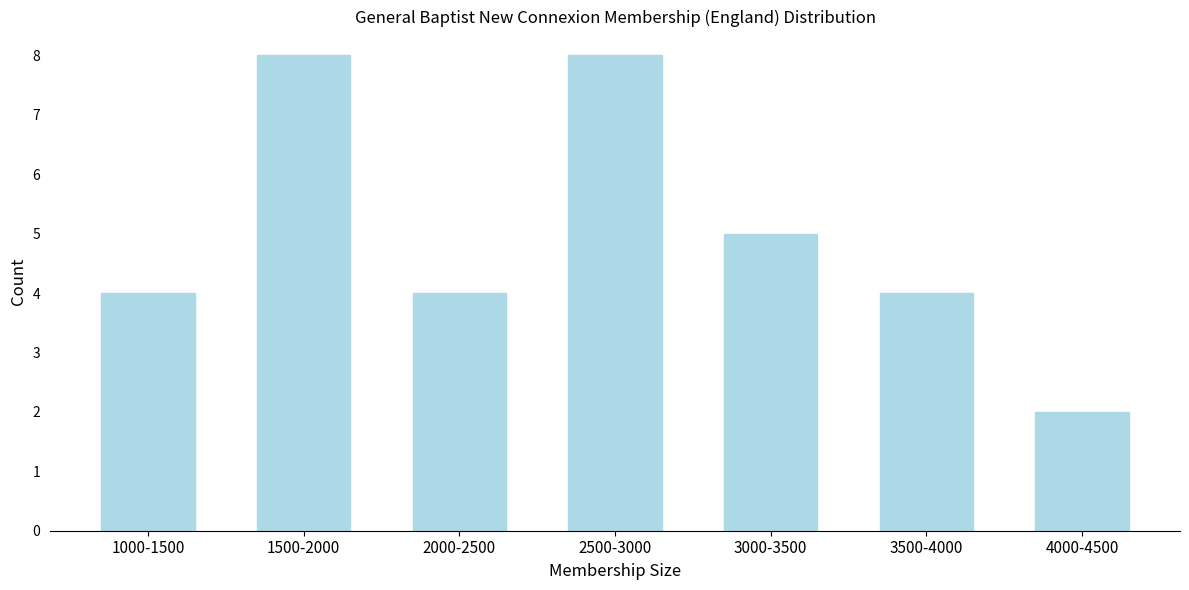

Reading left to right, list all the values displayed in this chart.

4	8	4	8	5	4	2